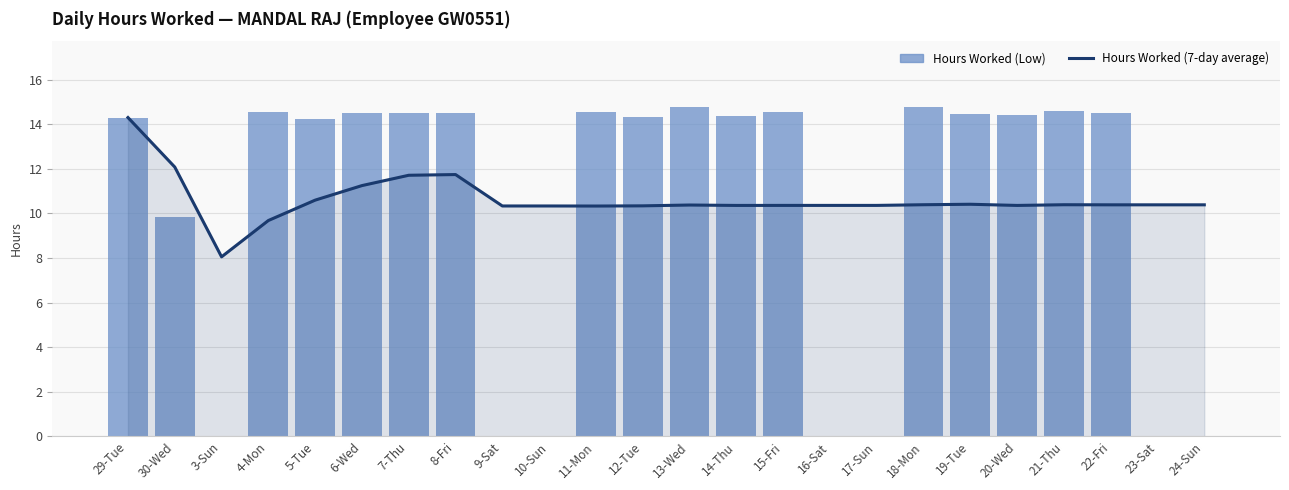

Reading left to right, what are all the values shown in this chart?

Hours Worked (7-day average): 29-Tue=14.3	30-Wed=12.1	3-Sun=8.1	4-Mon=9.7	5-Tue=10.6	6-Wed=11.2	7-Thu=11.7	8-Fri=11.7	9-Sat=10.3	10-Sun=10.3	11-Mon=10.3	12-Tue=10.3	13-Wed=10.4	14-Thu=10.4	15-Fri=10.4	16-Sat=10.4	17-Sun=10.4	18-Mon=10.4	19-Tue=10.4	20-Wed=10.4	21-Thu=10.4	22-Fri=10.4	23-Sat=10.4	24-Sun=10.4
Hours Worked (Low): 29-Tue=14.3	30-Wed=9.9	3-Sun=0.0	4-Mon=14.6	5-Tue=14.2	6-Wed=14.5	7-Thu=14.5	8-Fri=14.5	9-Sat=0.0	10-Sun=0.0	11-Mon=14.6	12-Tue=14.3	13-Wed=14.8	14-Thu=14.4	15-Fri=14.5	16-Sat=0.0	17-Sun=0.0	18-Mon=14.8	19-Tue=14.5	20-Wed=14.4	21-Thu=14.6	22-Fri=14.5	23-Sat=0.0	24-Sun=0.0